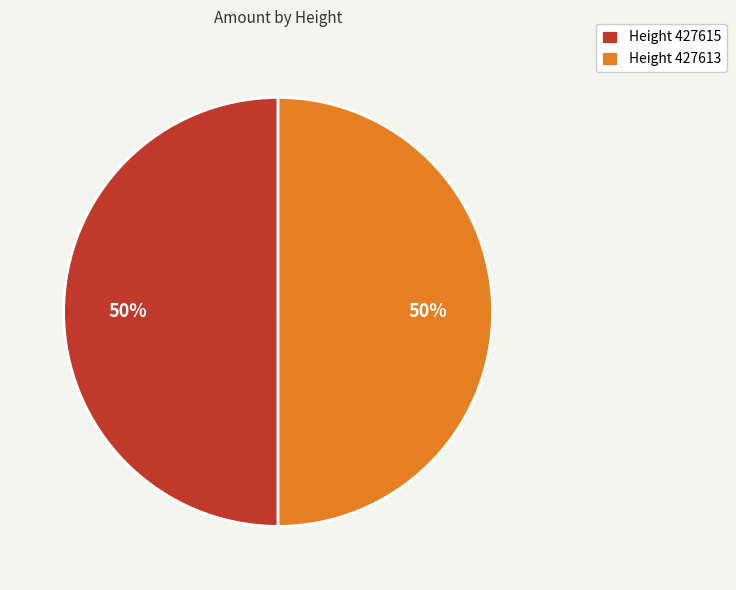

Do Height 427613 and Height 427615 together represent more than half of the pie?

Yes